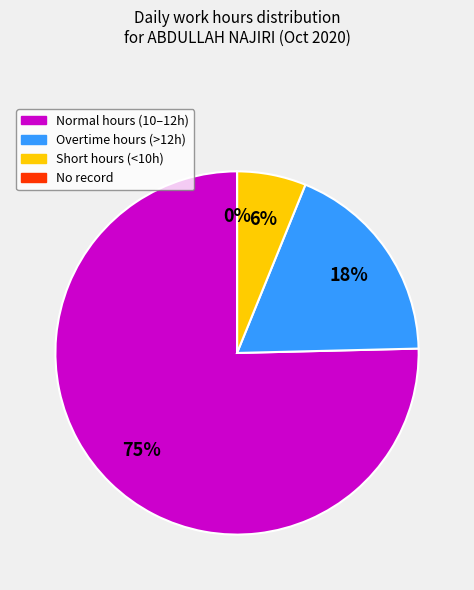

Is there a majority slice in this chart?

Yes